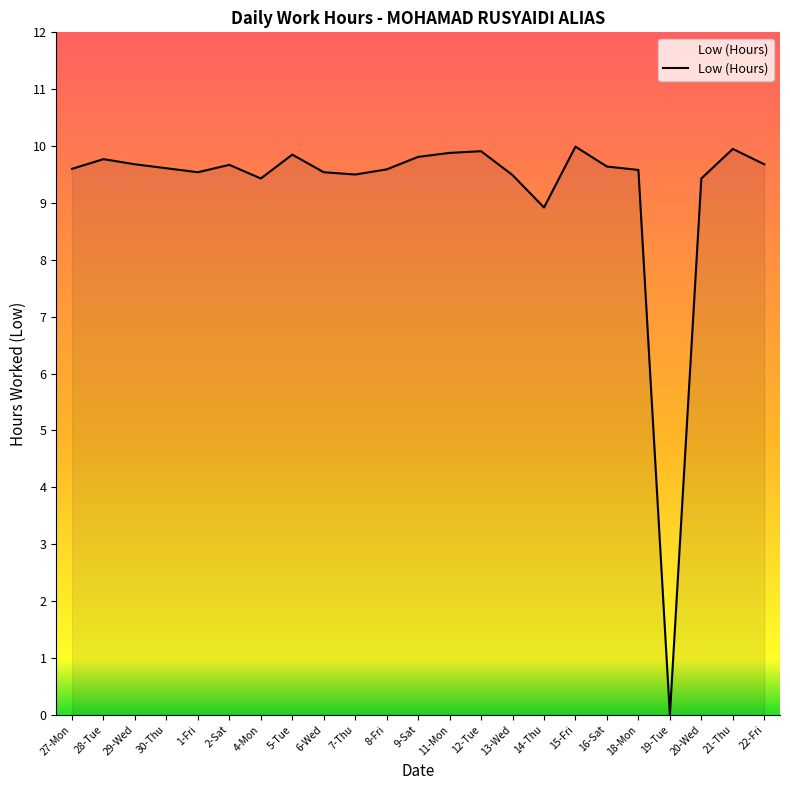

What position from the left is 21-Thu?

22